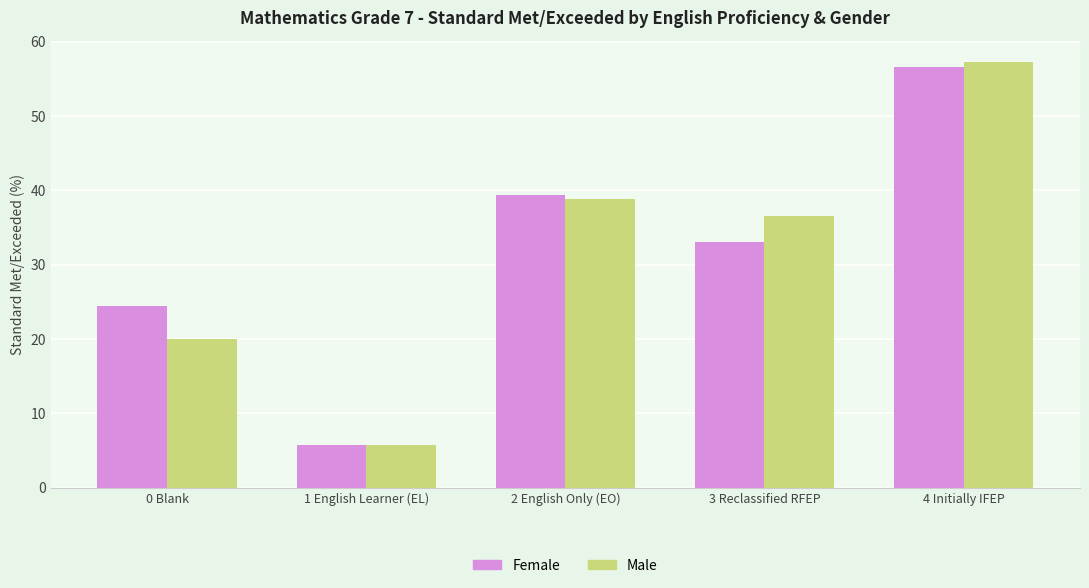

At which label does Male reach its minimum?

1 English Learner (EL)